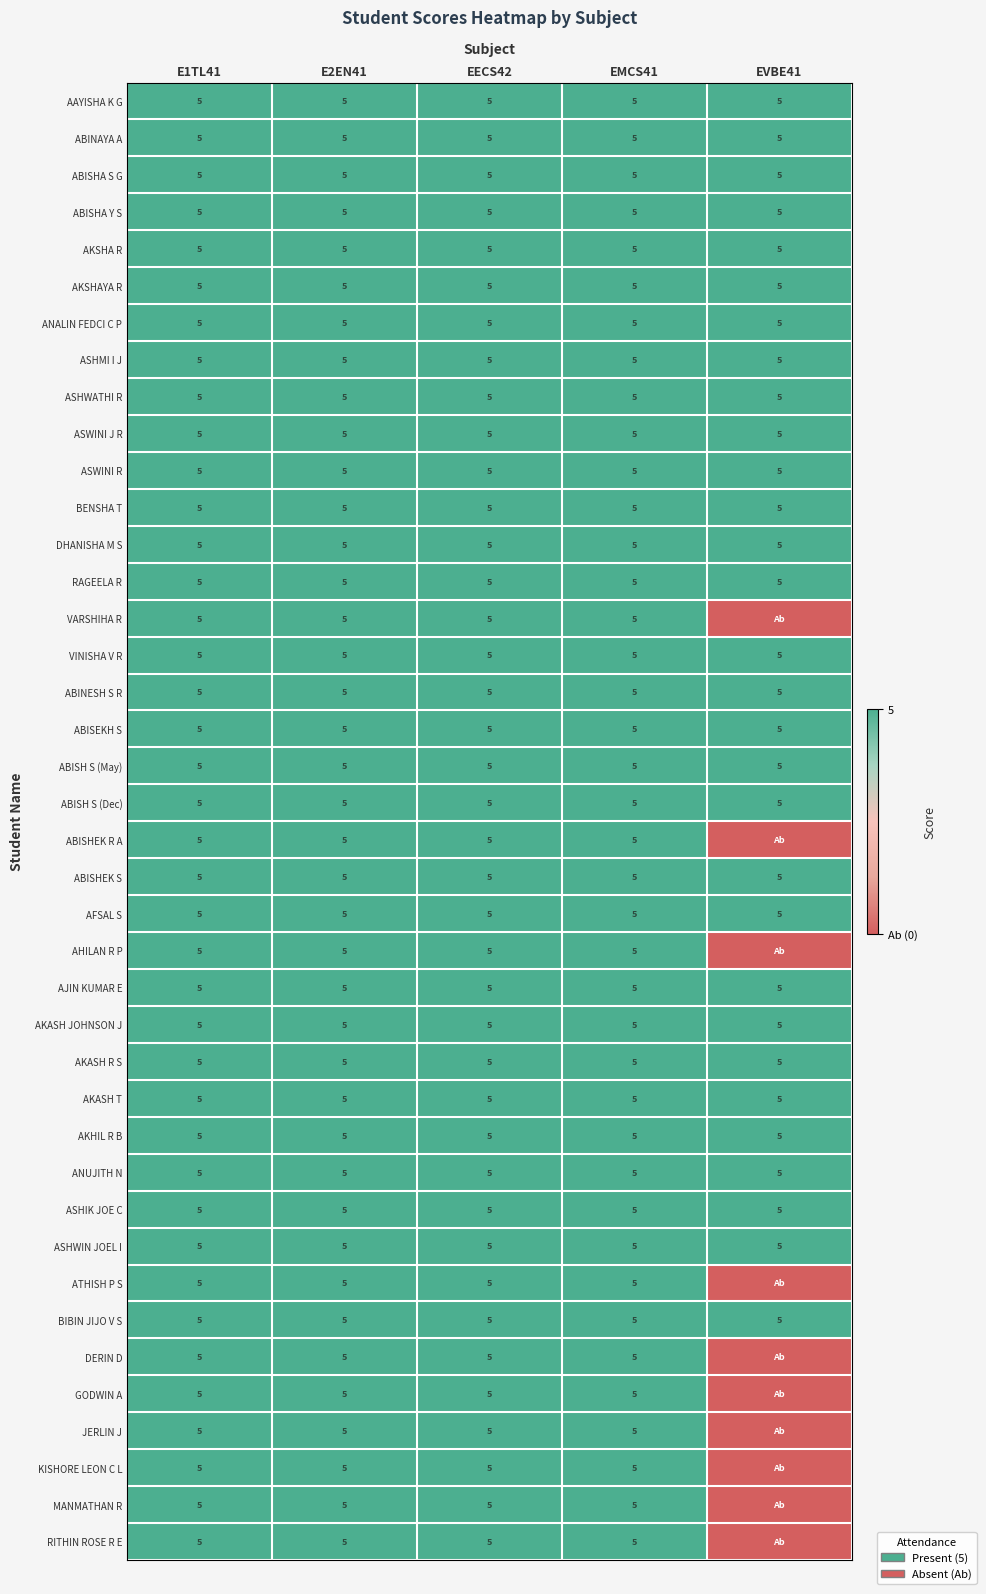

Read the ASHIK JOE C value at EECS42.

5